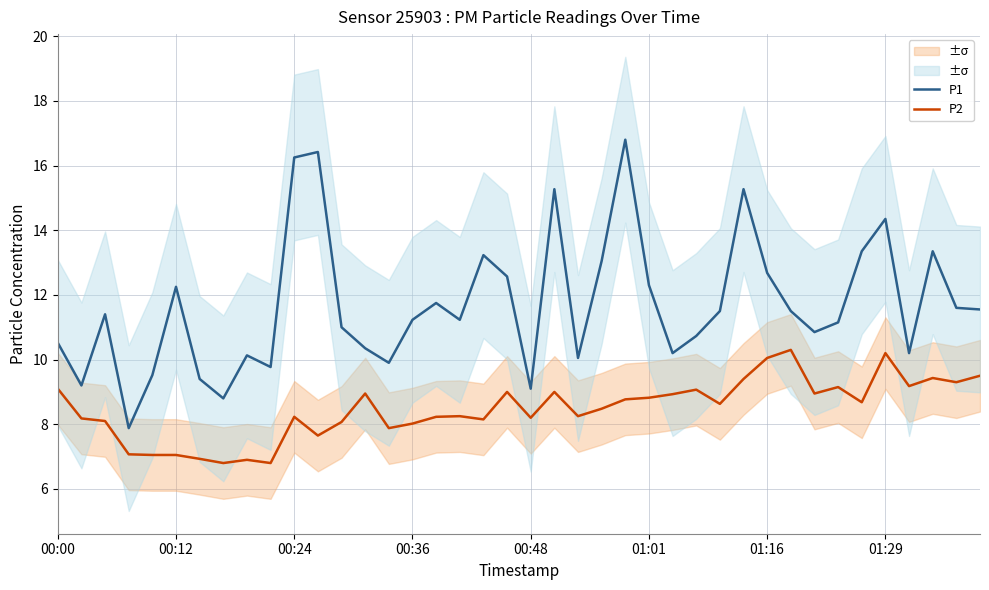

The P2 series shows 7.0 at 00:12. True or false?

True